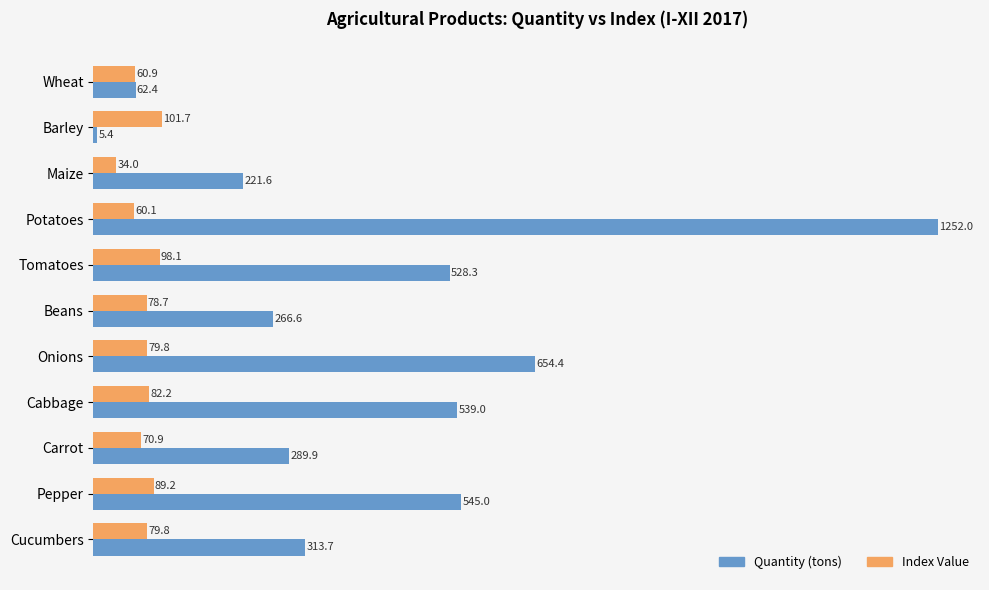

Which series has the largest range (max minus min)?

Quantity (tons)